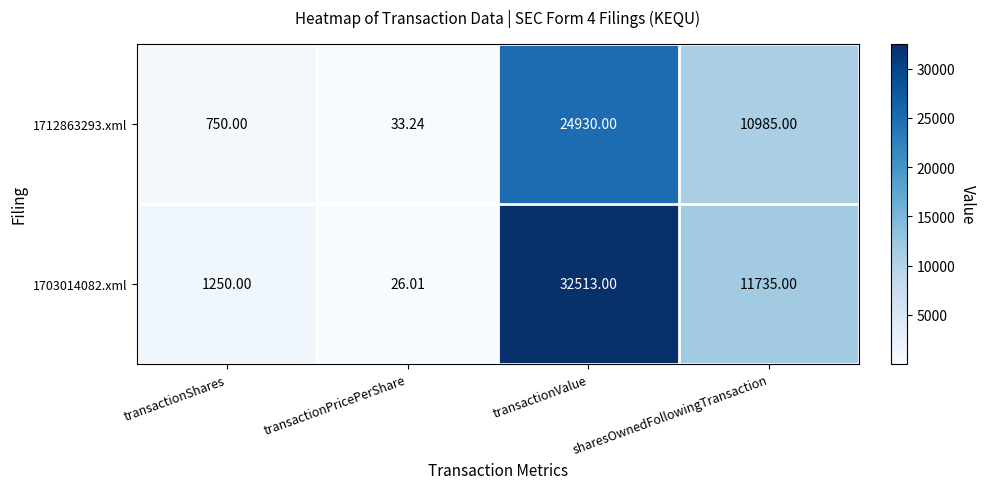

Rank the categories by 1703014082.xml value from highest to lowest.

transactionValue, sharesOwnedFollowingTransaction, transactionShares, transactionPricePerShare